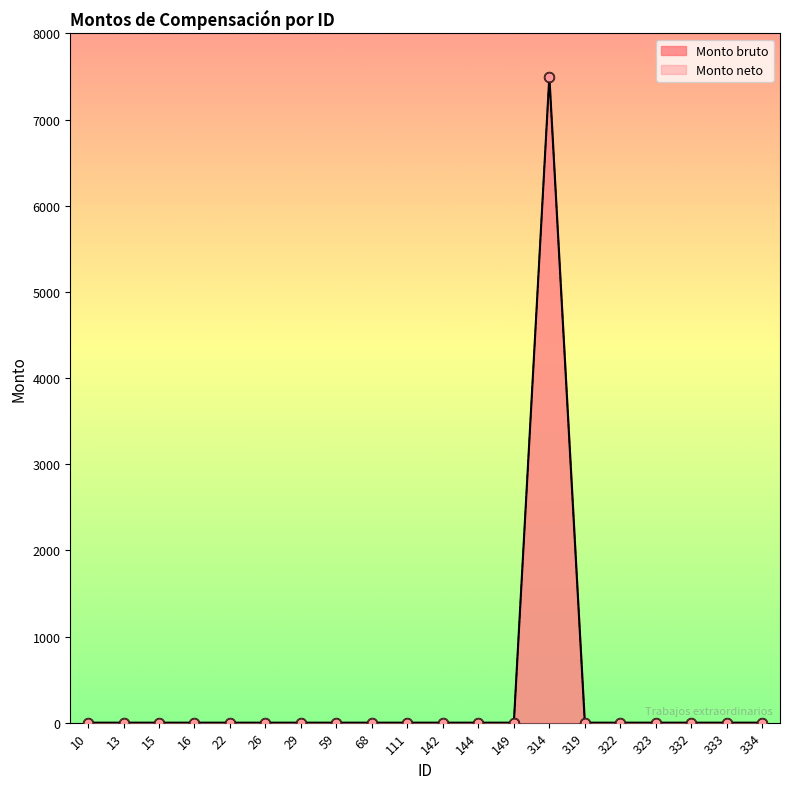

What are all the series names shown in the legend?

Monto bruto, Monto neto